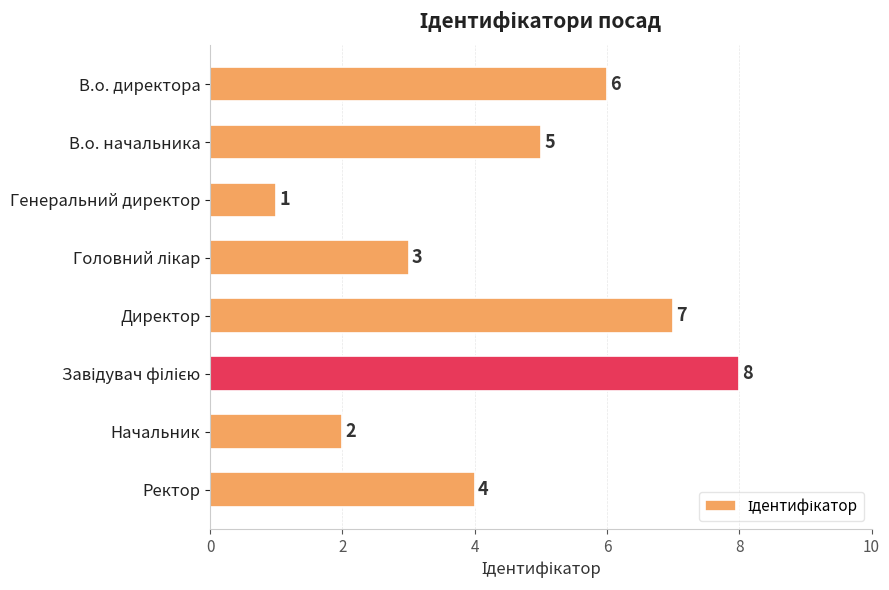

What is the value of the 4th bar from the top?

3